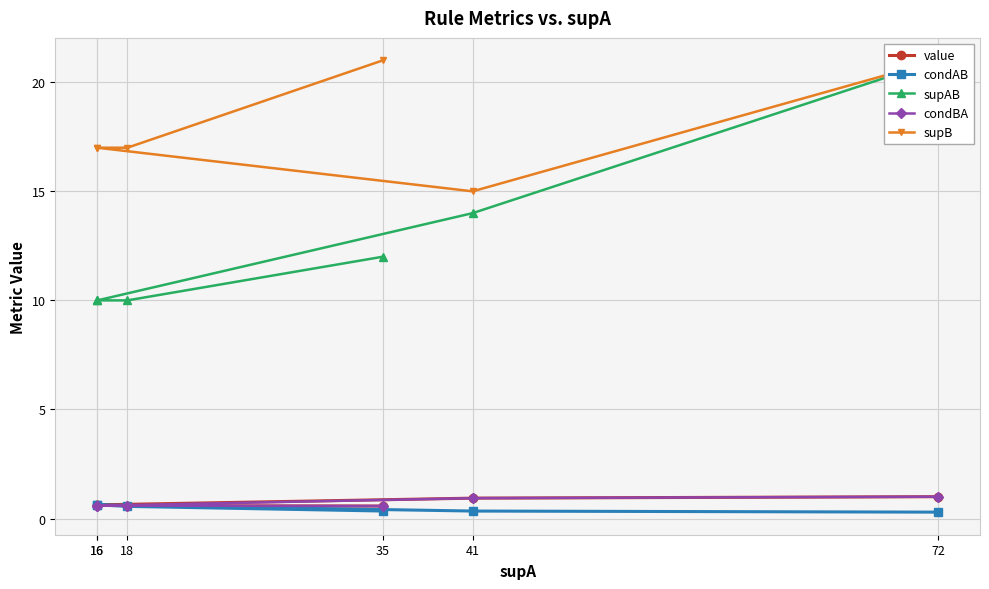

Between 72 and 41, which series saw the biggest shift?

supAB